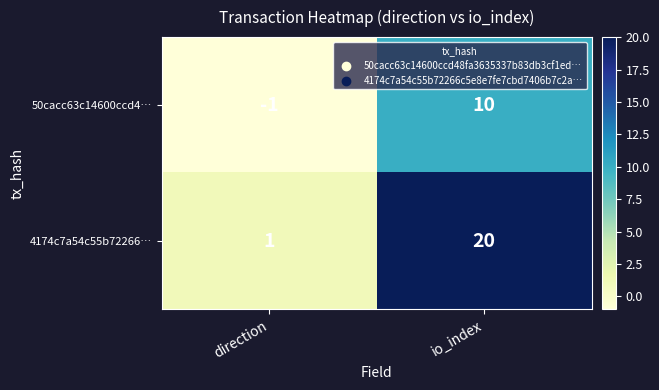

True or false: 50cacc63c14600ccd4… has a value of 10 at io_index.

True